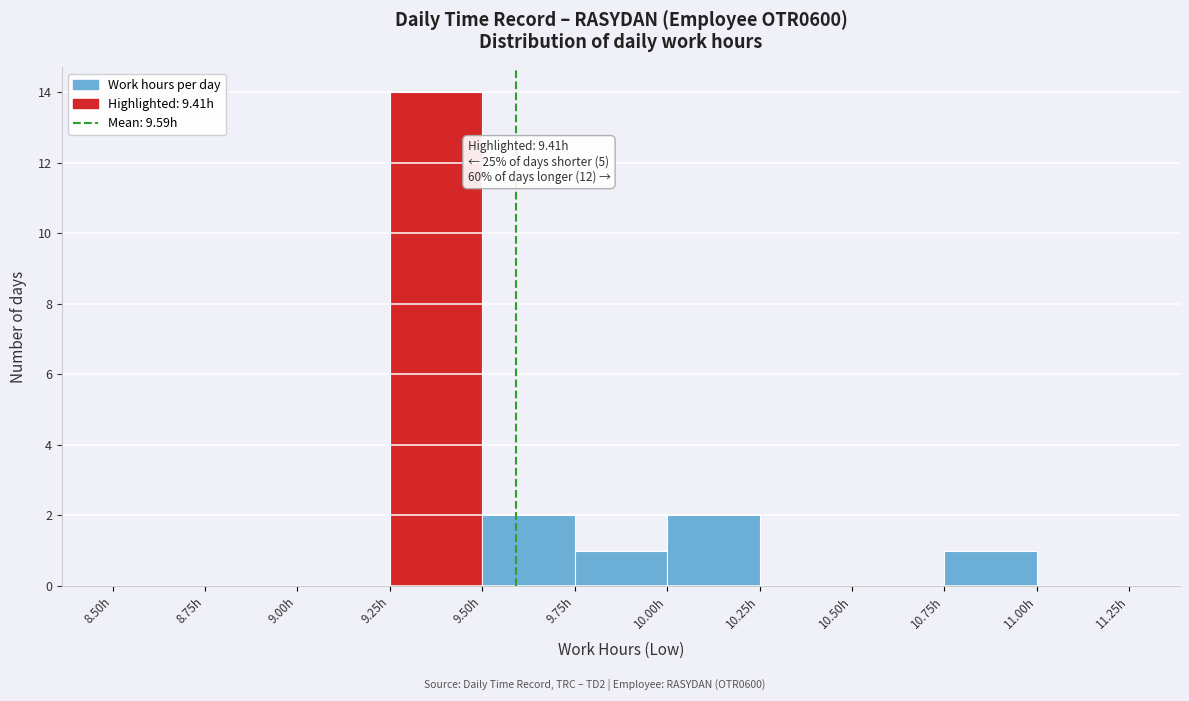

Which range on the x-axis has the tallest bar?

9.25 to 9.50